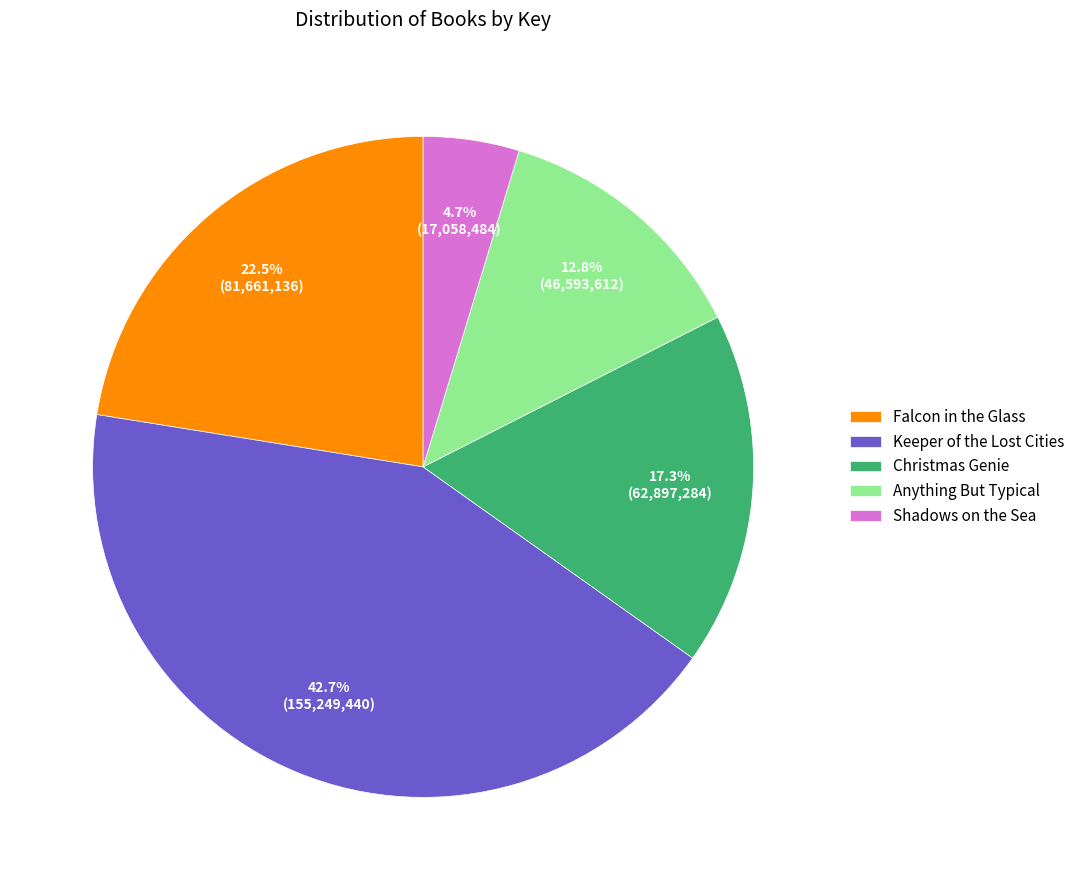

Count the number of slices in the pie.

5